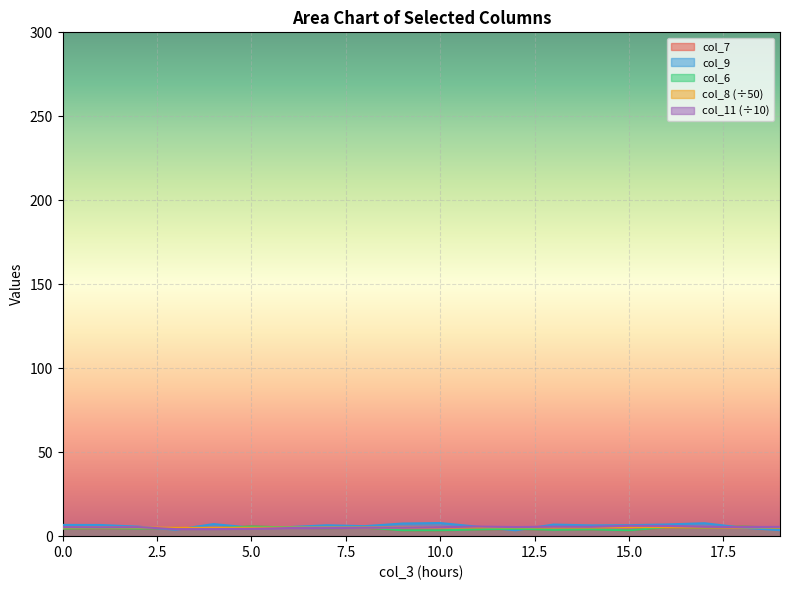

How many interior local peaks does the col_11 series have?

5